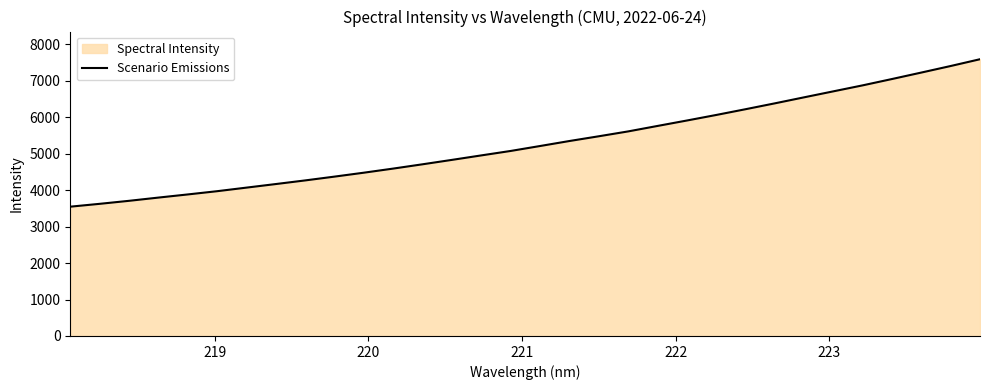

What is the smallest value displayed?

3547.7